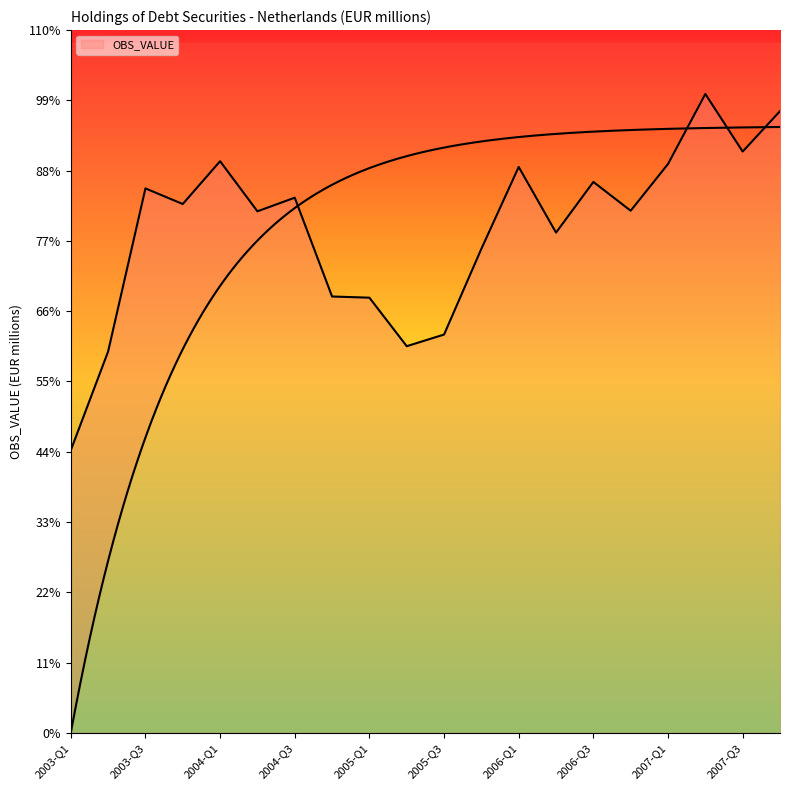

At which category does the chart reach its minimum across all series?

2003-Q1